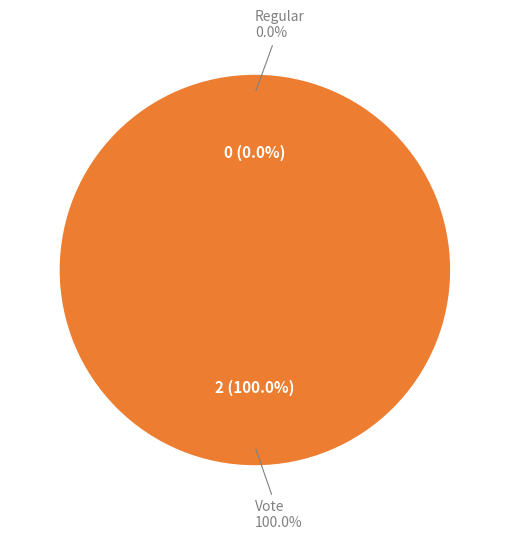

To the nearest percent, what is the combined percentage of Regular and Vote?

100%